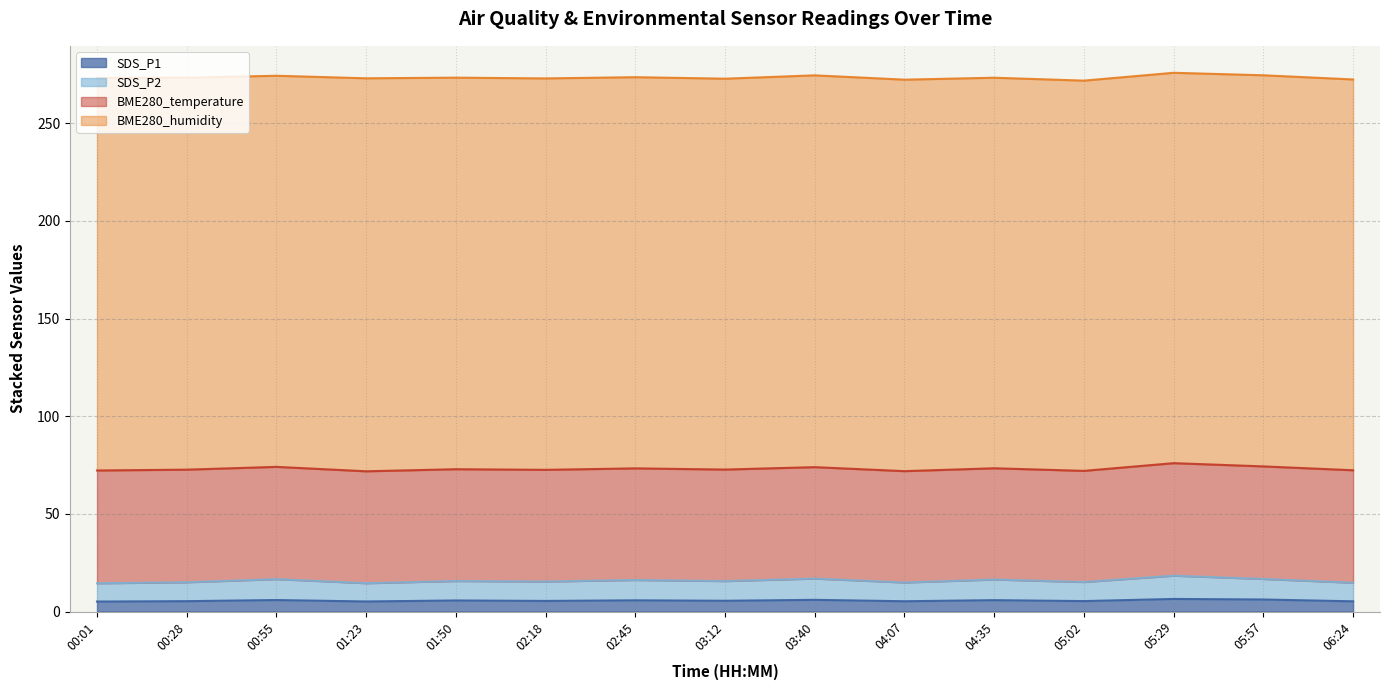

At which label is SDS_P1 closest to 5?

00:01